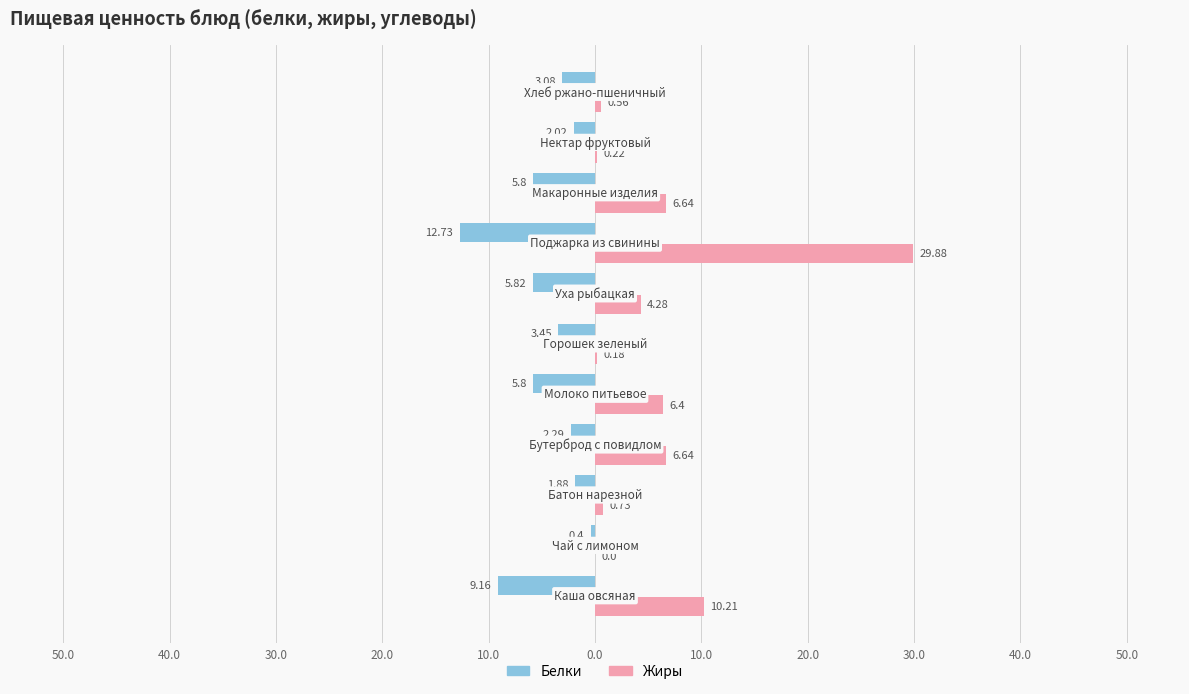

What are all the series names shown in the legend?

Белки, Жиры